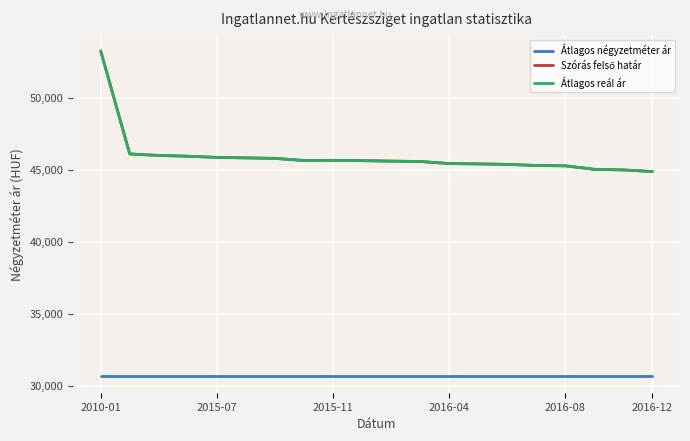

Is this an area chart (filled region under the line)?

No